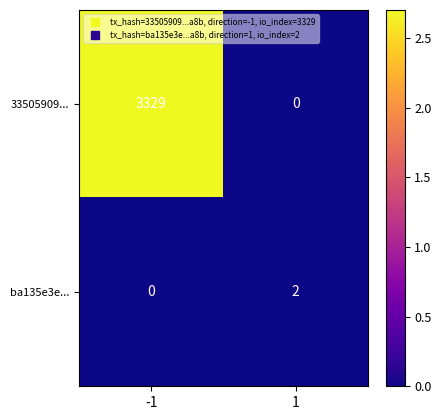

At how many categories does at least one series exceed 0?

2